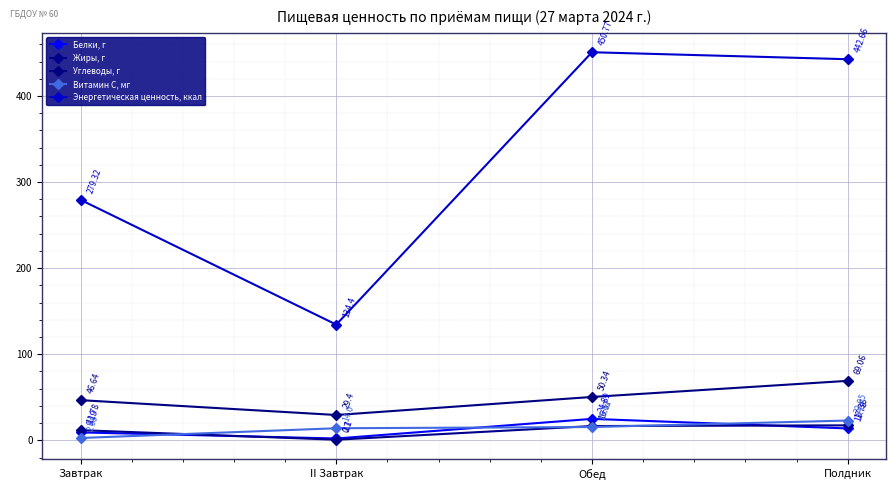

Reading left to right, what are all the values shown in this chart?

Белки, г: Завтрак=9.2	II Завтрак=2.1	Обед=24.9	Полдник=13.8
Жиры, г: Завтрак=11.8	II Завтрак=0.7	Обед=16.6	Полдник=17.4
Углеводы, г: Завтрак=46.6	II Завтрак=29.4	Обед=50.3	Полдник=69.1
Витамин С, мг: Завтрак=2.7	II Завтрак=14.0	Обед=15.4	Полдник=22.9
Энергетическая ценность, ккал: Завтрак=279.3	II Завтрак=134.4	Обед=450.8	Полдник=442.7